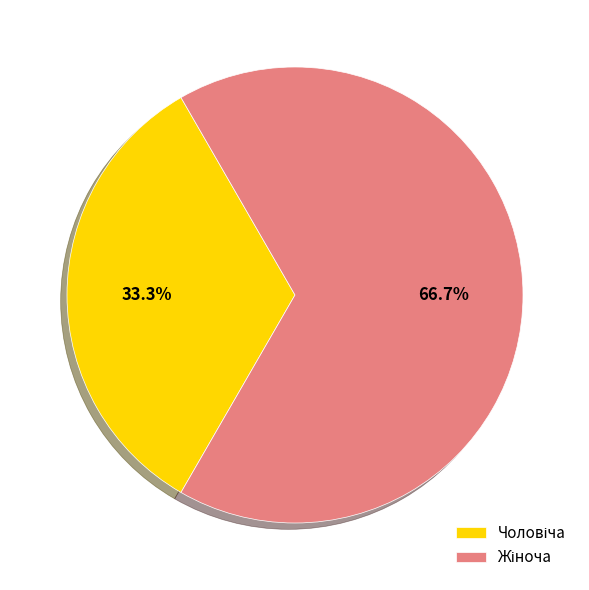

Is there any slice that represents more than half of the pie?

Yes